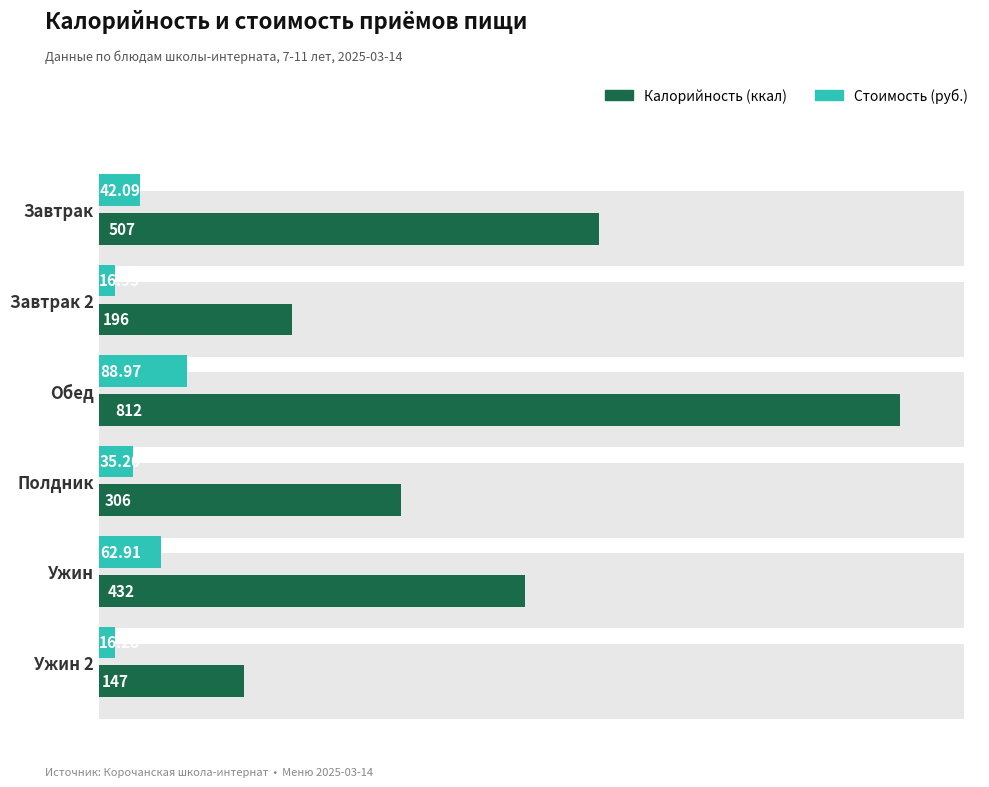

How many groups of bars are there?

6